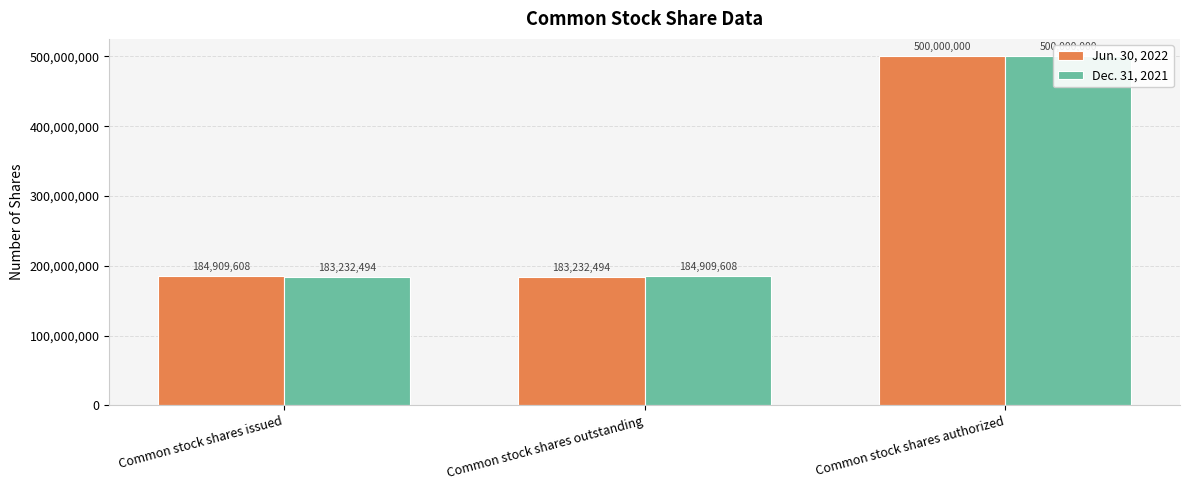

What is the approximate value of Dec. 31, 2021 at Common stock shares outstanding, to the nearest 50?

184909600